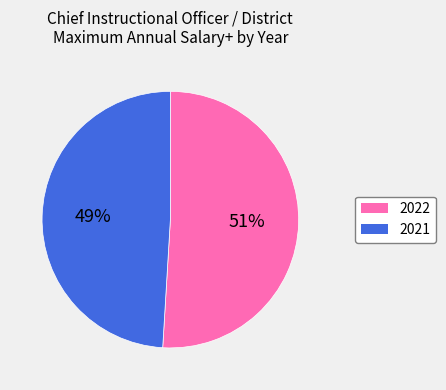

Is it true that 2021 is 49% of the pie?

True